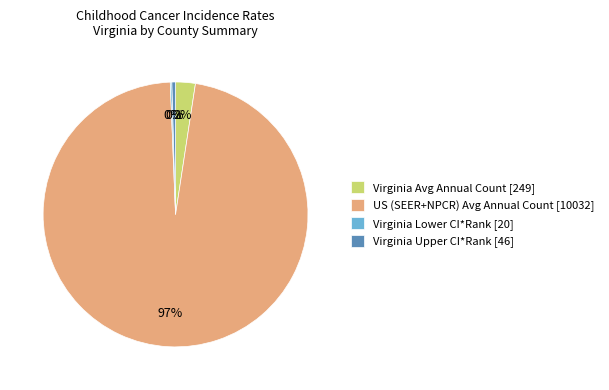

What percentage is the Virginia Avg Annual Count [249] slice, to the nearest percent?

2%